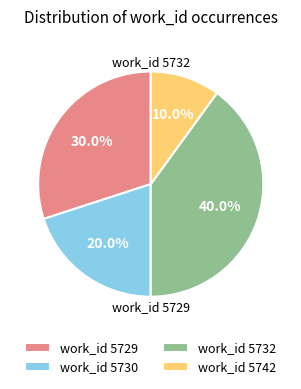

Count the number of slices in the pie.

4